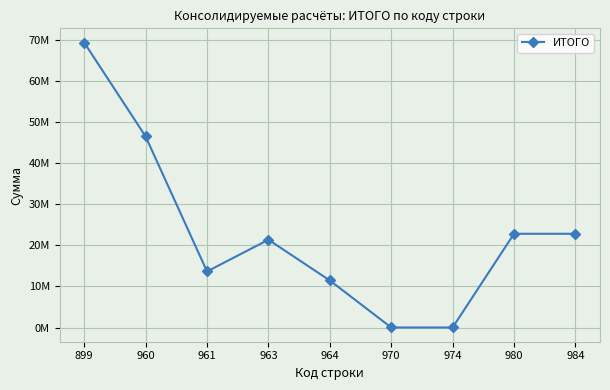

Is this an area chart (filled region under the line)?

No